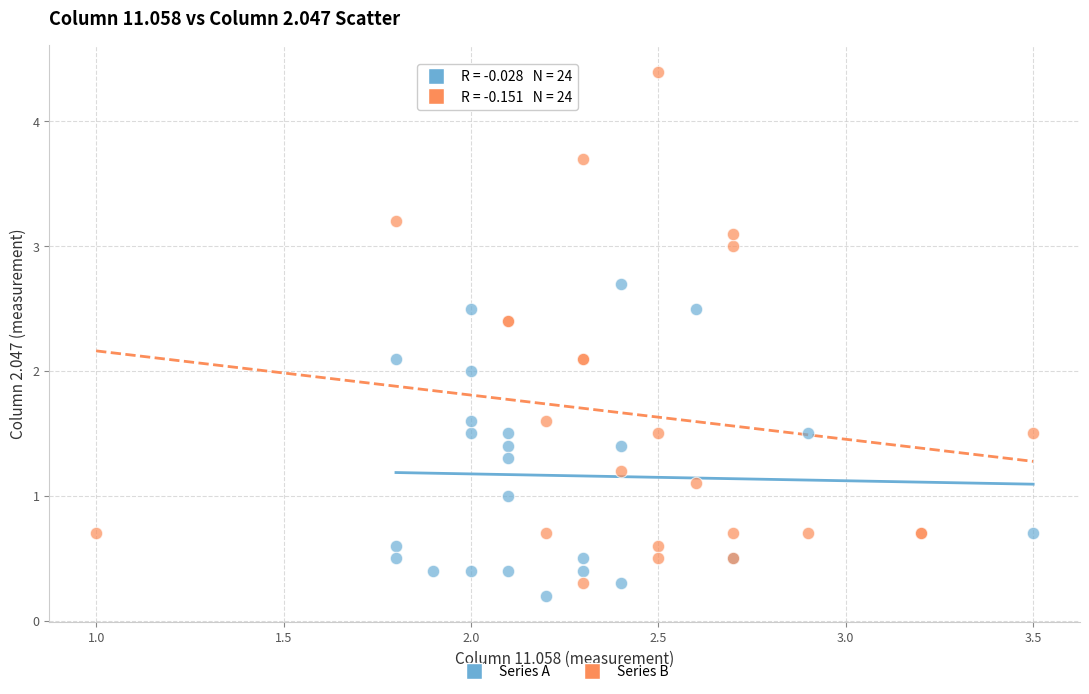

What are all the series names shown in the legend?

Series A, Series B